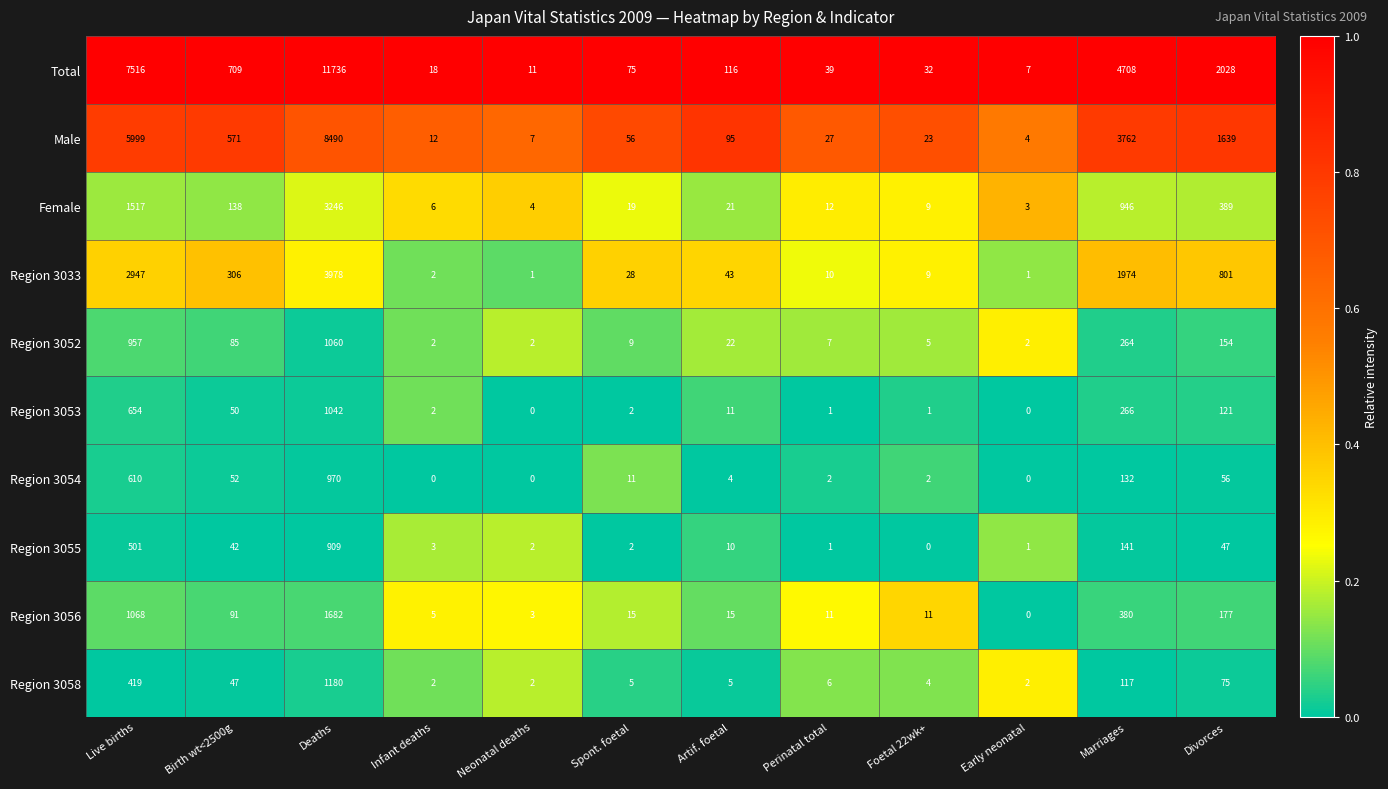

Which series has the largest range (max minus min)?

Total